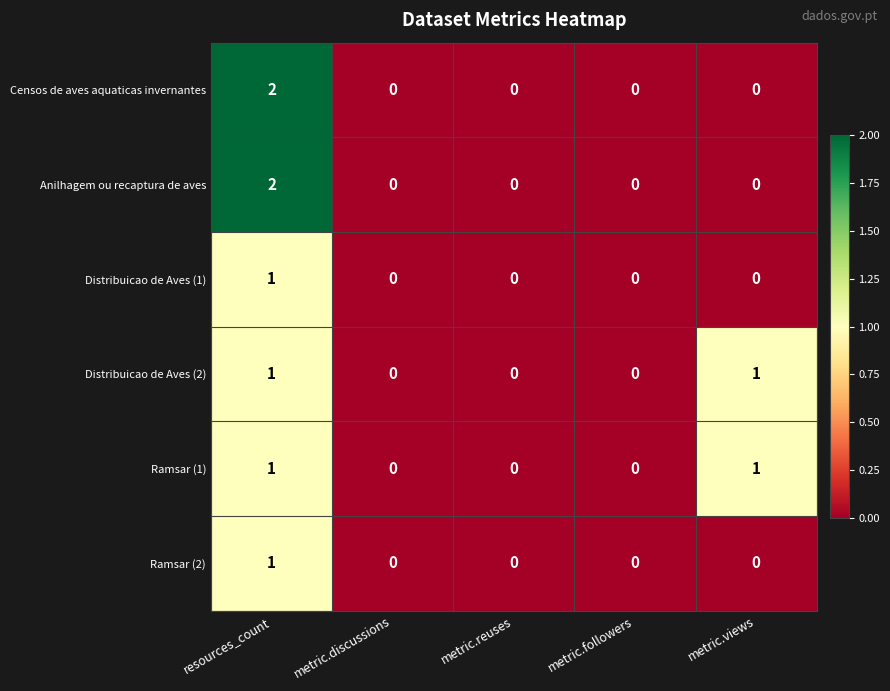

True or false: Distribuicao de Aves (2) has a value of 1 at metric.followers.

False